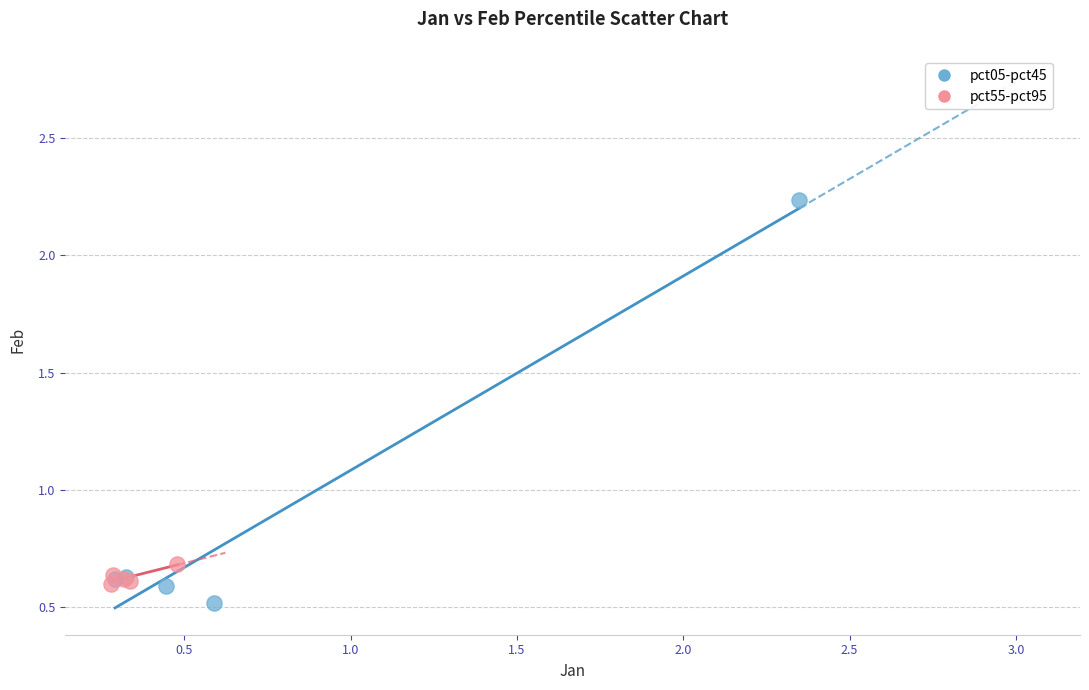

Which series contains the highest Y value?

pct05-pct45